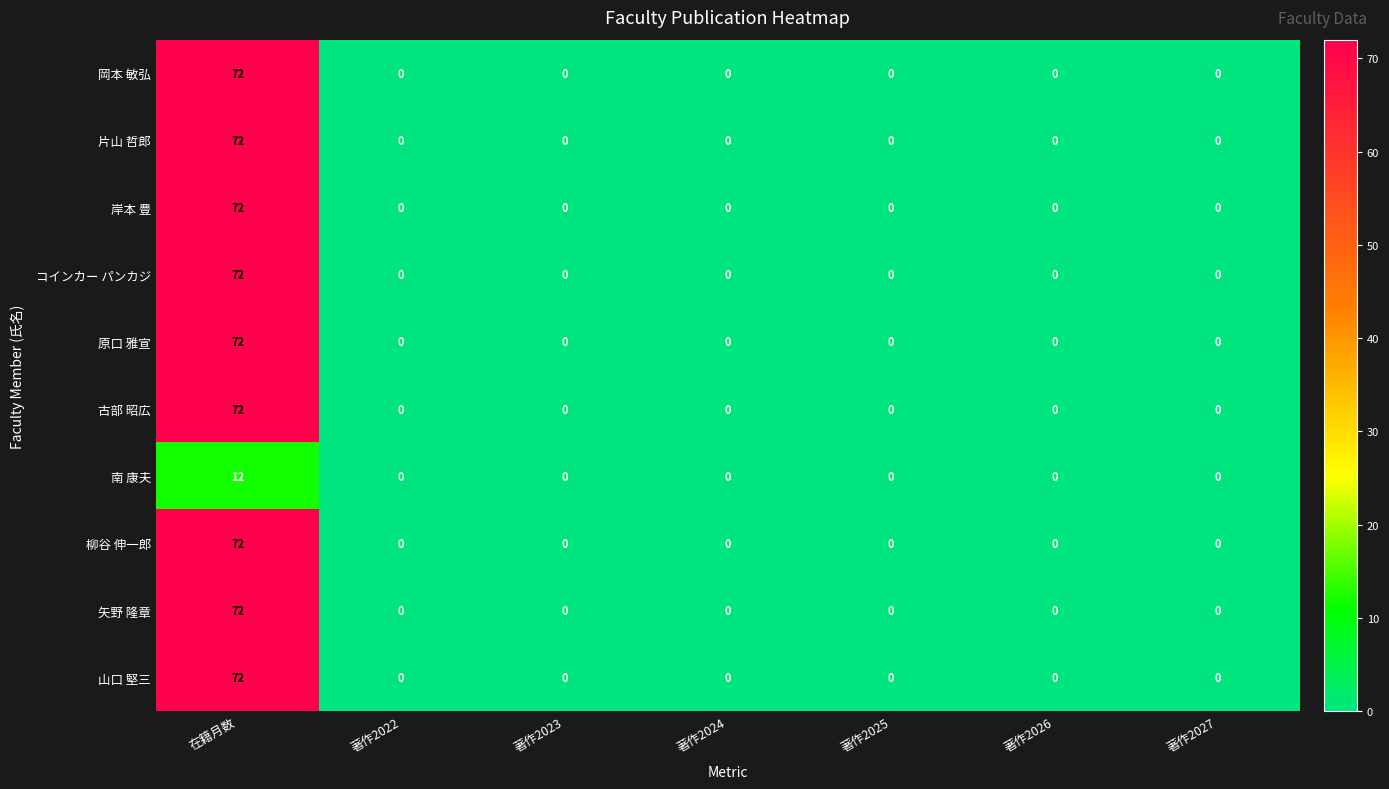

What is the maximum value for 片山 哲郎?

72